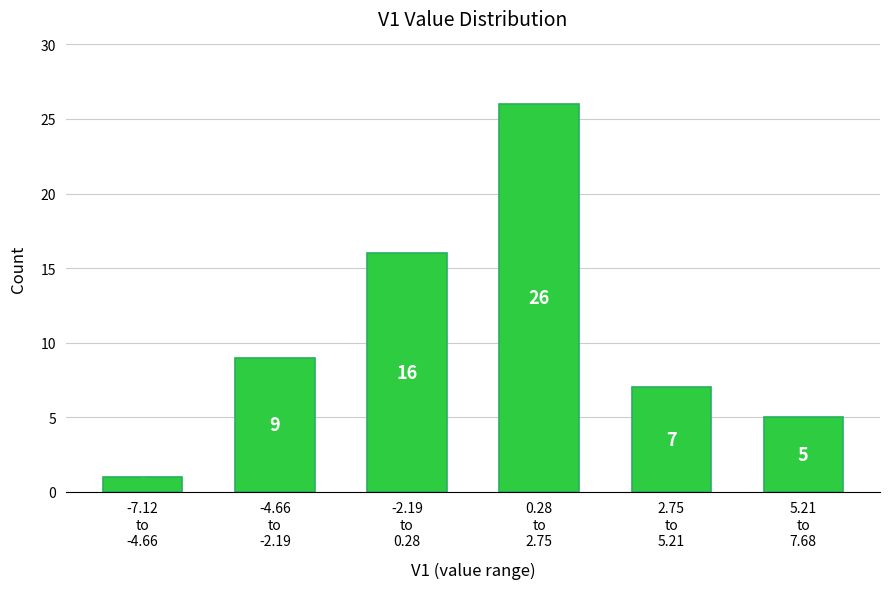

Reading left to right, what are all the values shown in this chart?

1	9	16	26	7	5